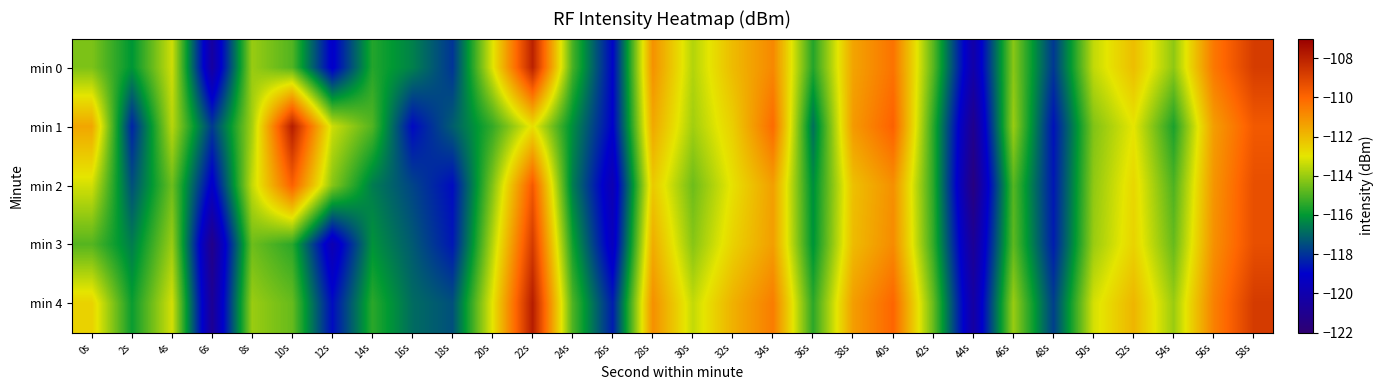

How many data points does each series have?

30